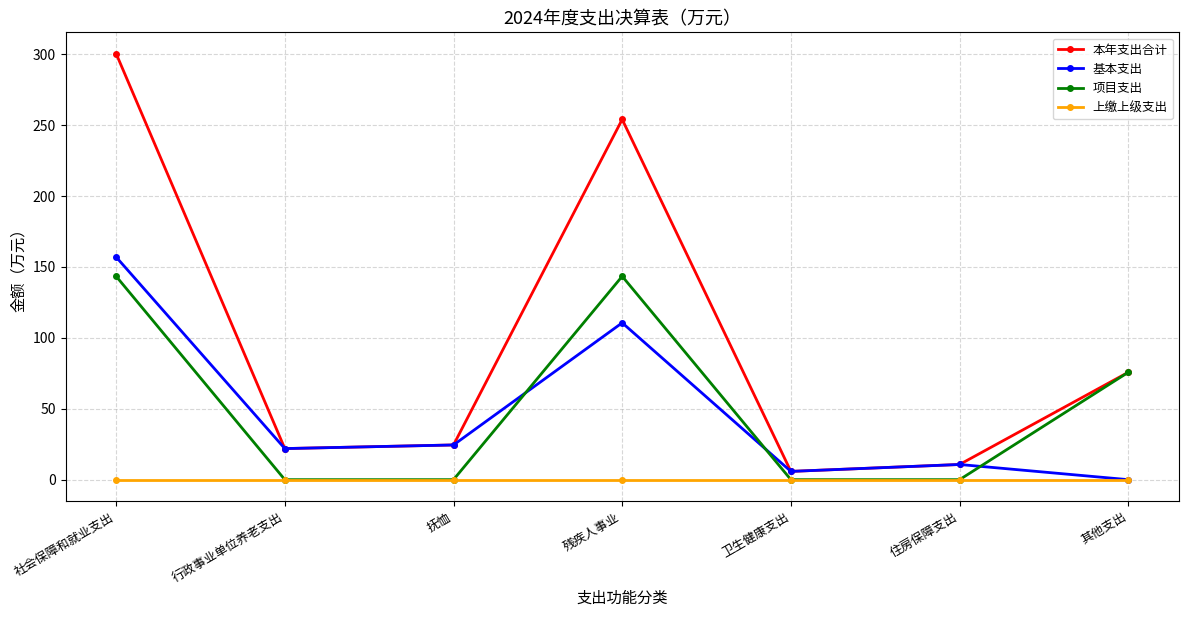

True or false: 项目支出 has more than 2 interior local peaks.

False